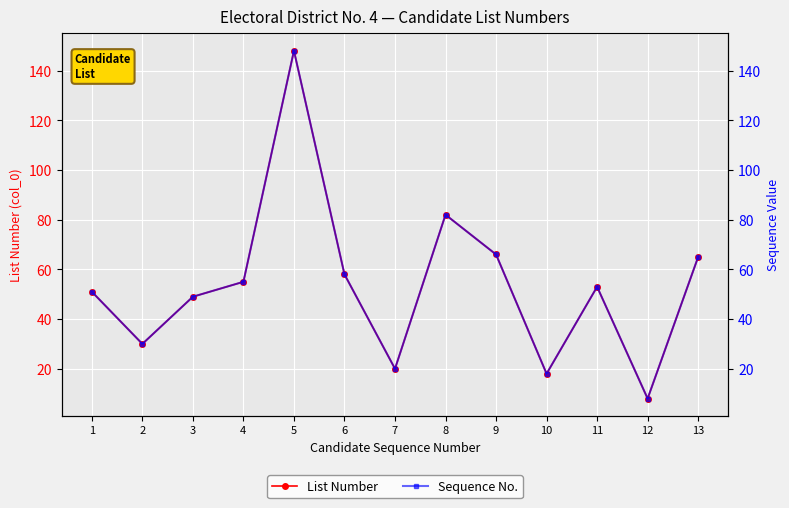

Is the value of Sequence No. at 4 greater than the value of List Number at 3?

Yes